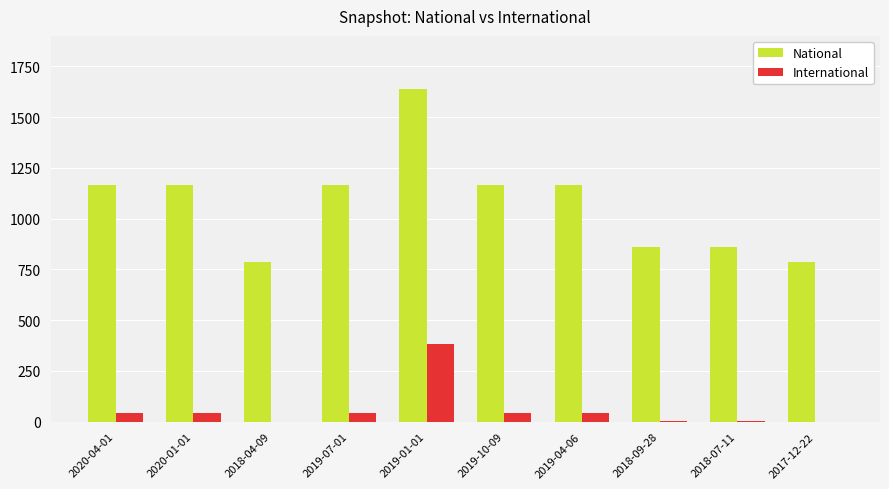

The value of National at 2018-07-11 is 454. True or false?

False